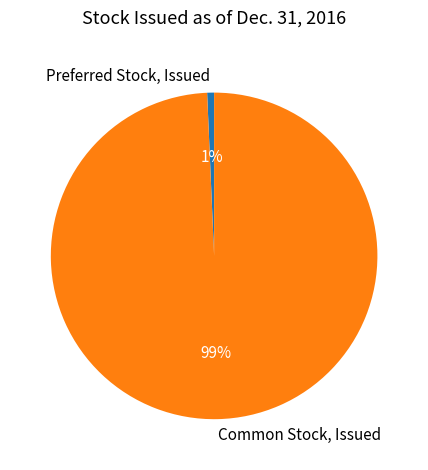

Do Common Stock, Issued and Preferred Stock, Issued together represent more than half of the pie?

Yes